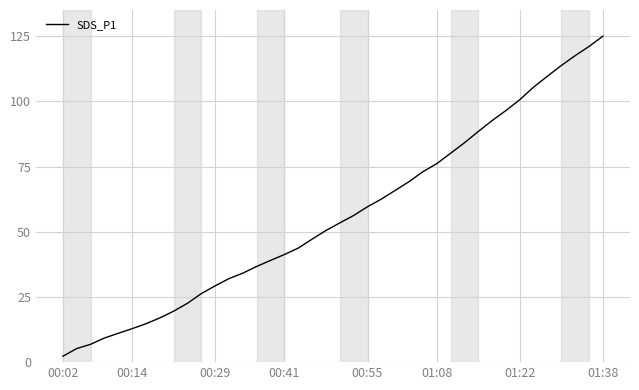

Is this an area chart (filled region under the line)?

No